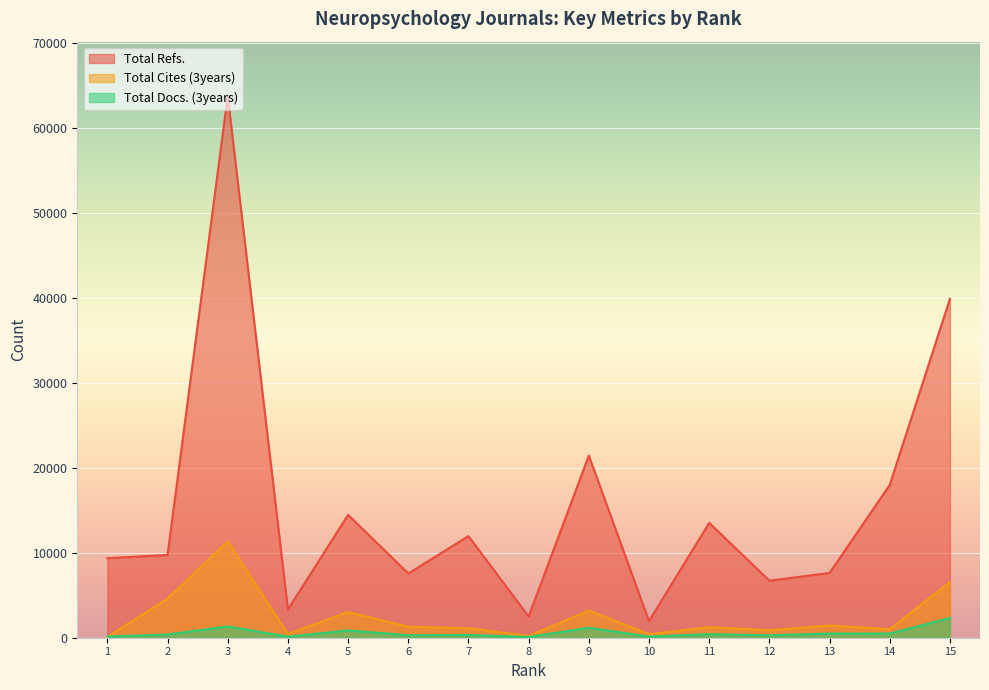

What is the difference between the second highest and second lowest values in the Total Docs. (3years) series?

1199